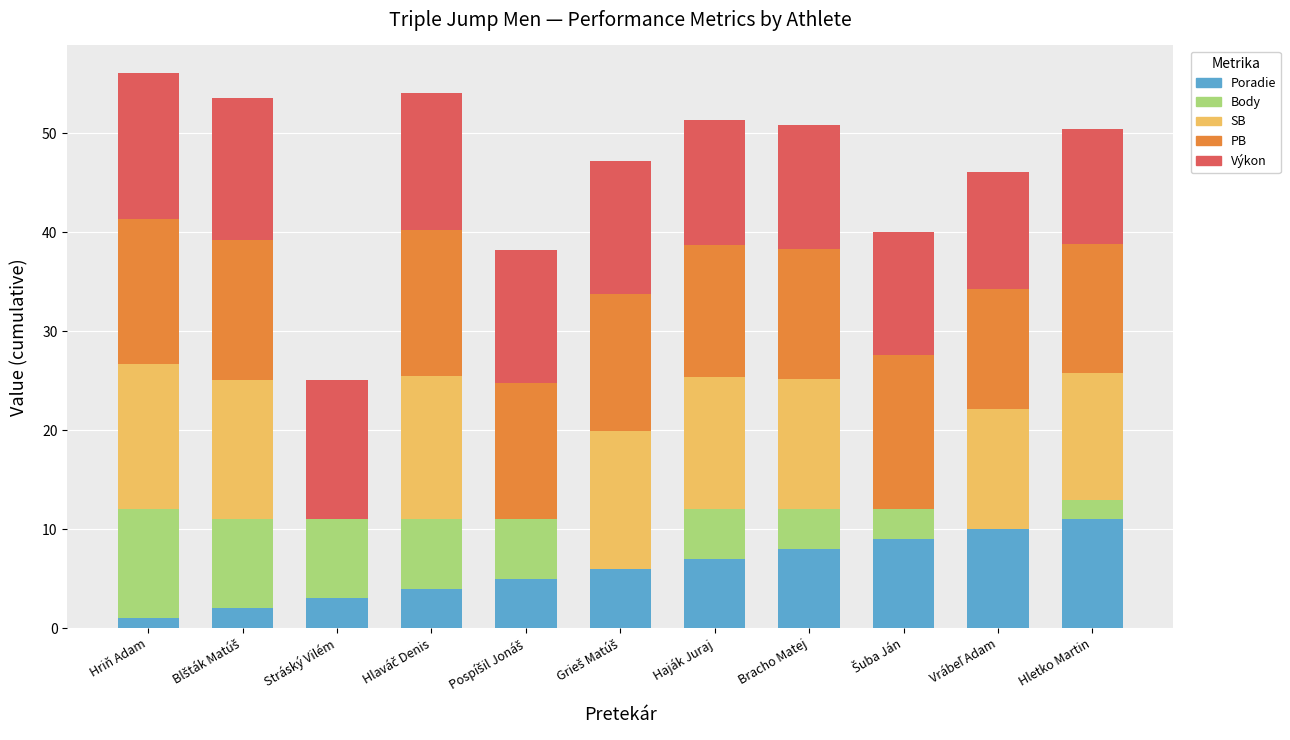

What is the sum of all Poradie values?

66.0